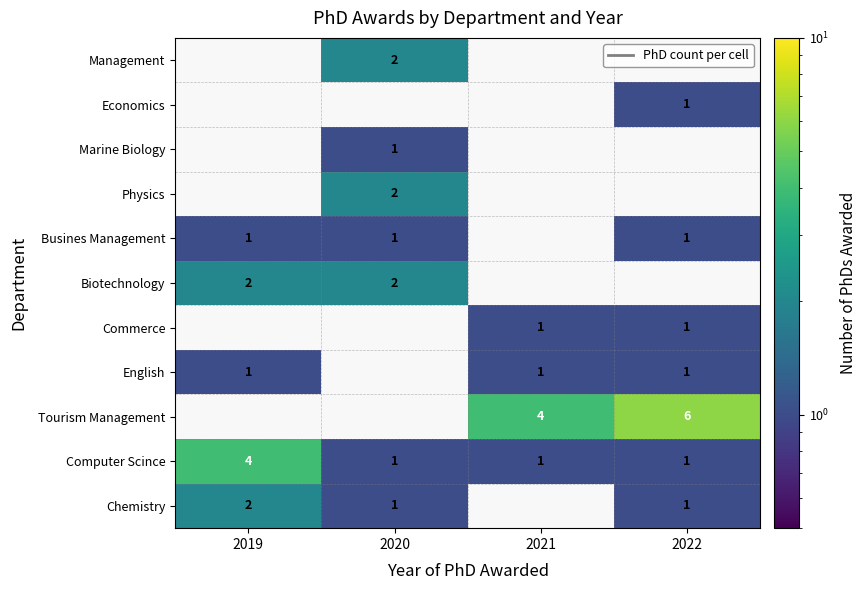

What is the smallest value displayed?

1.0